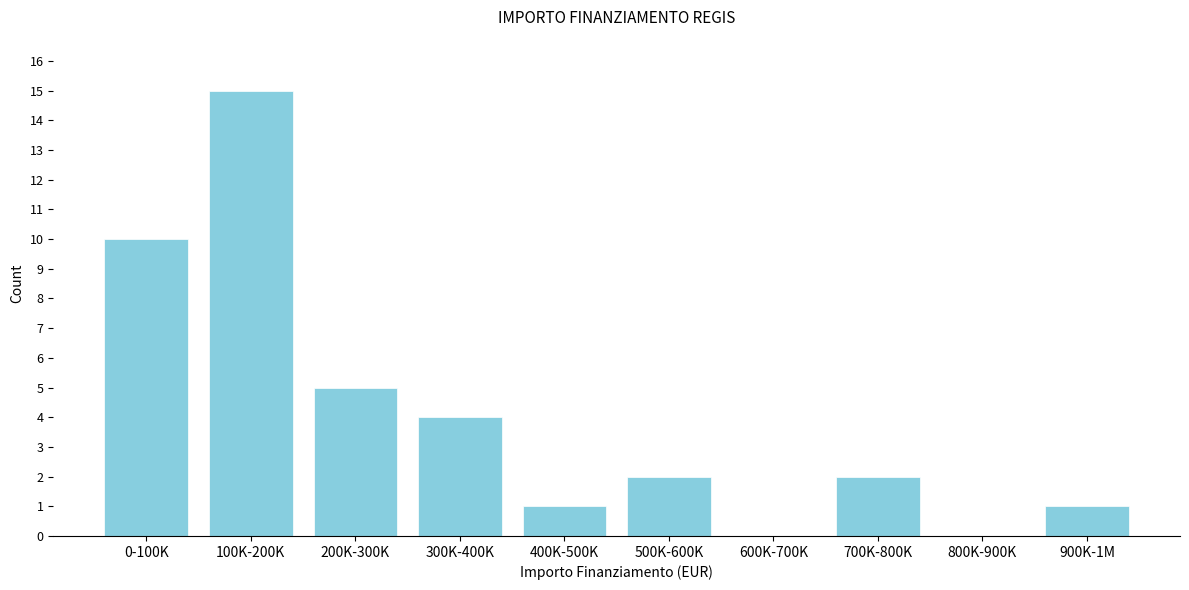

Reading right to left, transcribe all the data shown in this chart.

900K-1M=1	800K-900K=0	700K-800K=2	600K-700K=0	500K-600K=2	400K-500K=1	300K-400K=4	200K-300K=5	100K-200K=15	0-100K=10